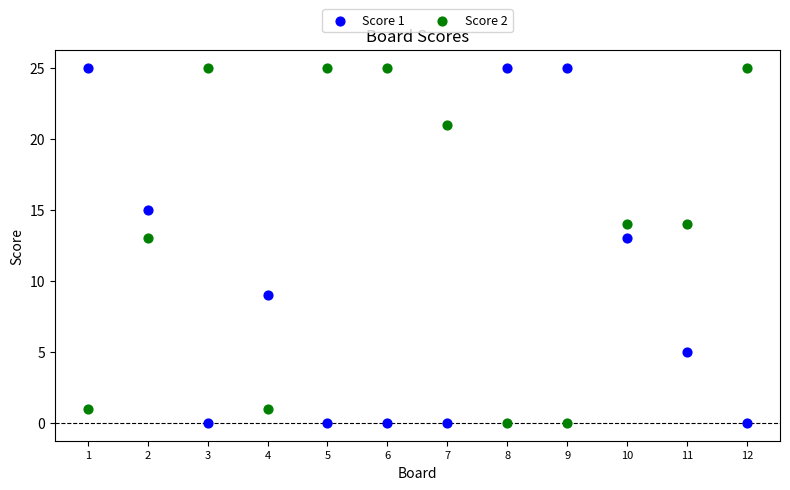

What are all the series names shown in the legend?

Score 1, Score 2